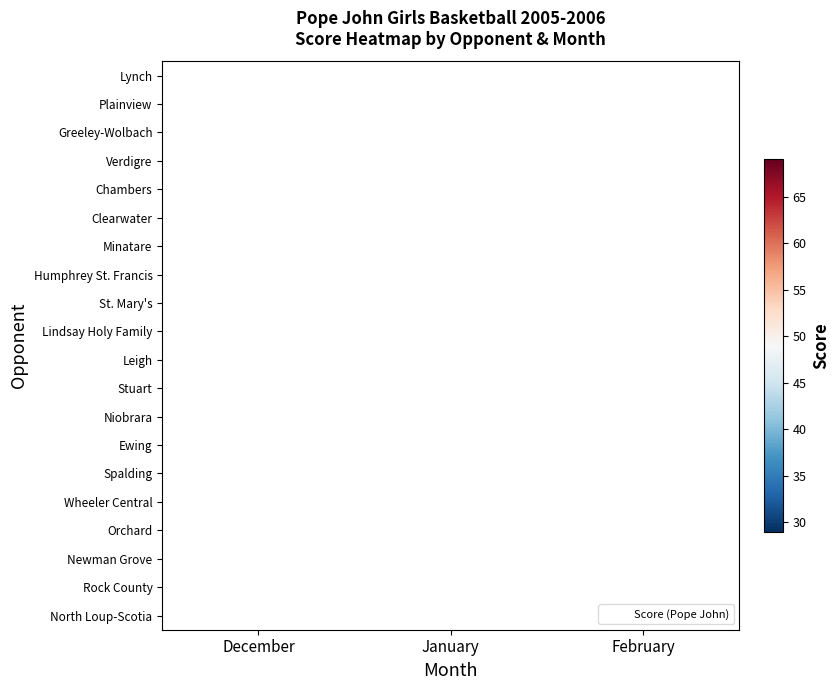

What is the maximum value shown in the chart?

69